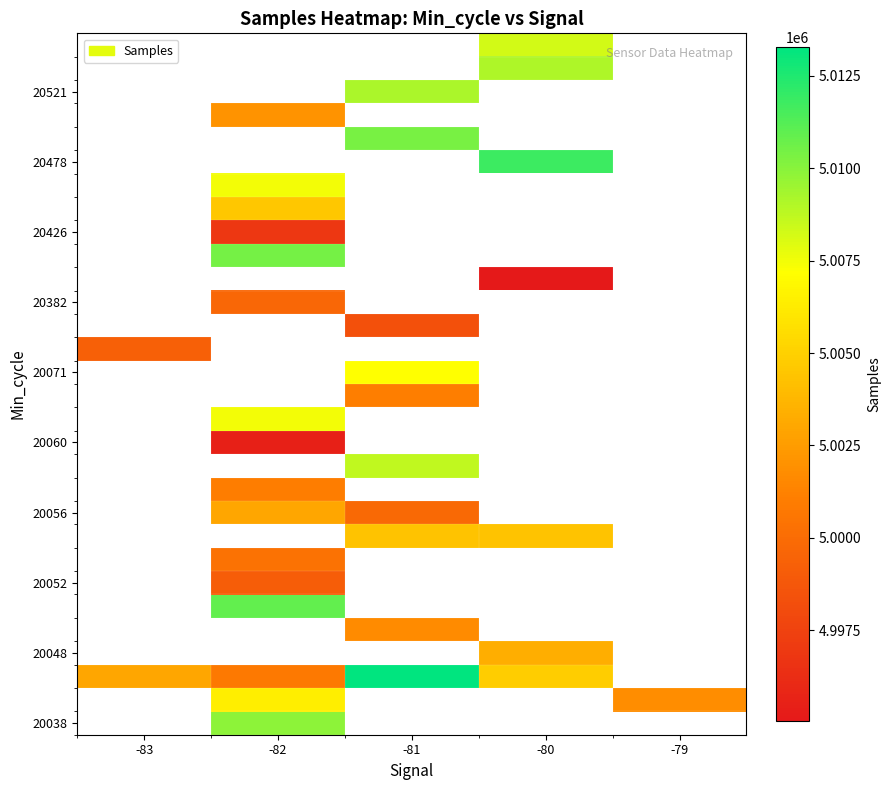

Between -82 and -81, which is larger?

-81